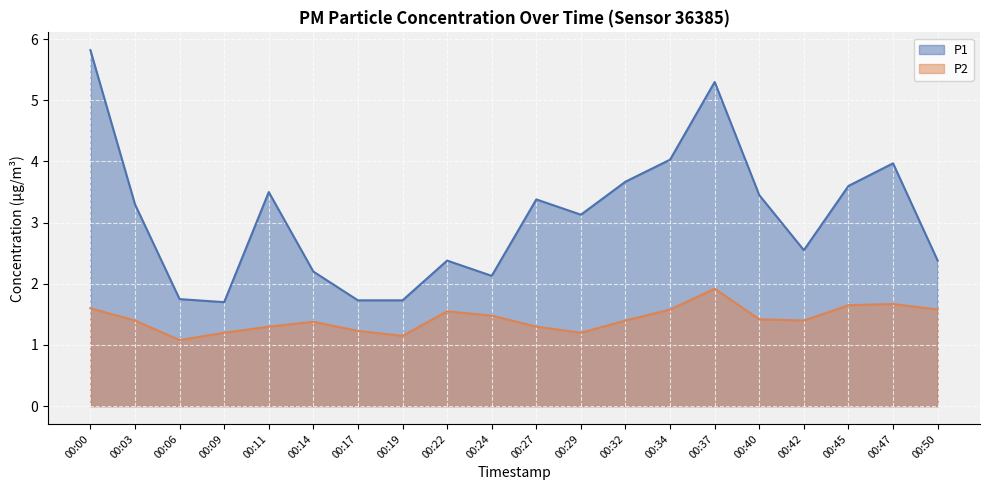

List the series in order of their overall mean, highest first.

P1, P2